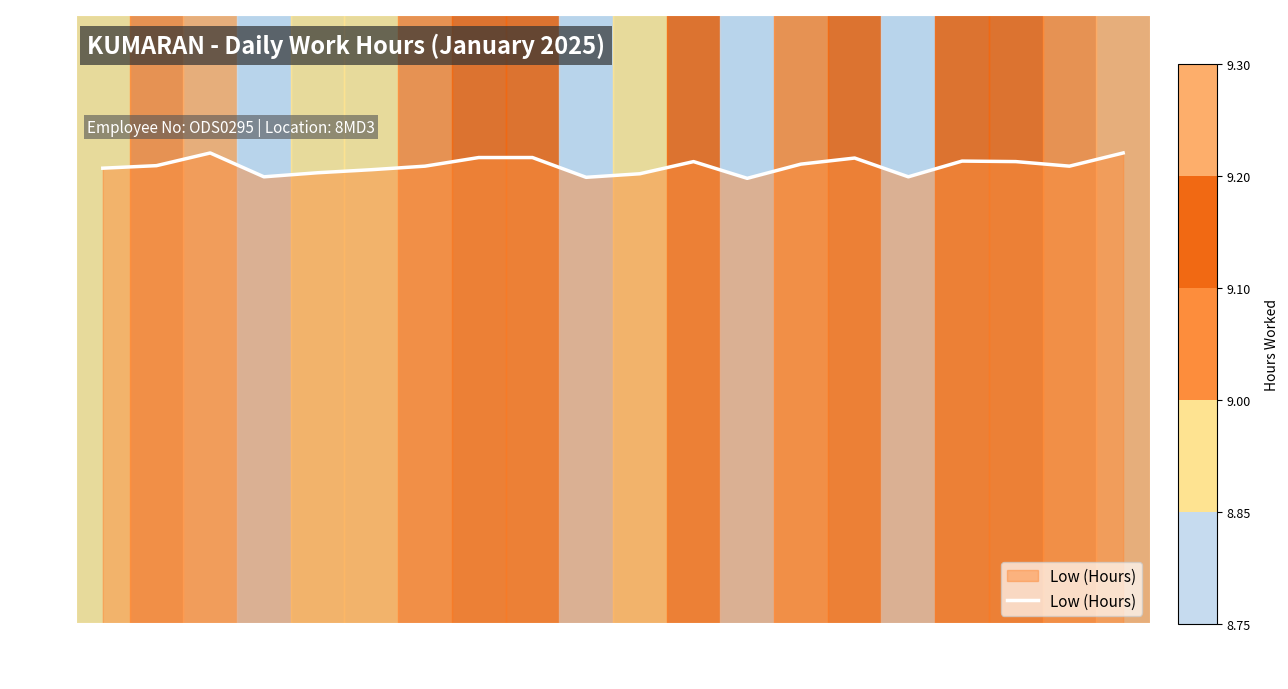

What is the ratio of the value at 21 to the value at 3?

1.0